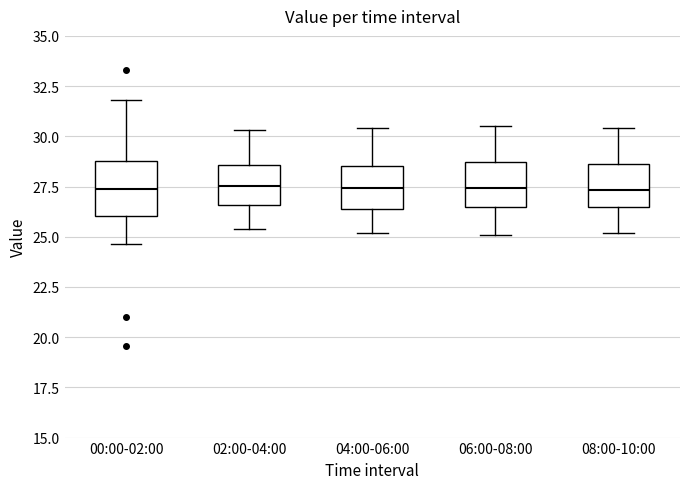

Reading left to right, read every box against the y-axis: the position of its median line, the range the box covers, and the ends of its whiskers. The values are not printed on the chart, so give them approximately, as read against the axis.

00:00-02:00: median 27.5, box 26.0 to 29.0, whiskers 24.5 to 32.0
02:00-04:00: median 27.5, box 26.5 to 28.5, whiskers 25.5 to 30.5
04:00-06:00: median 27.5, box 26.5 to 28.5, whiskers 25.0 to 30.5
06:00-08:00: median 27.5, box 26.5 to 28.5, whiskers 25.0 to 30.5
08:00-10:00: median 27.5, box 26.5 to 28.5, whiskers 25.0 to 30.5